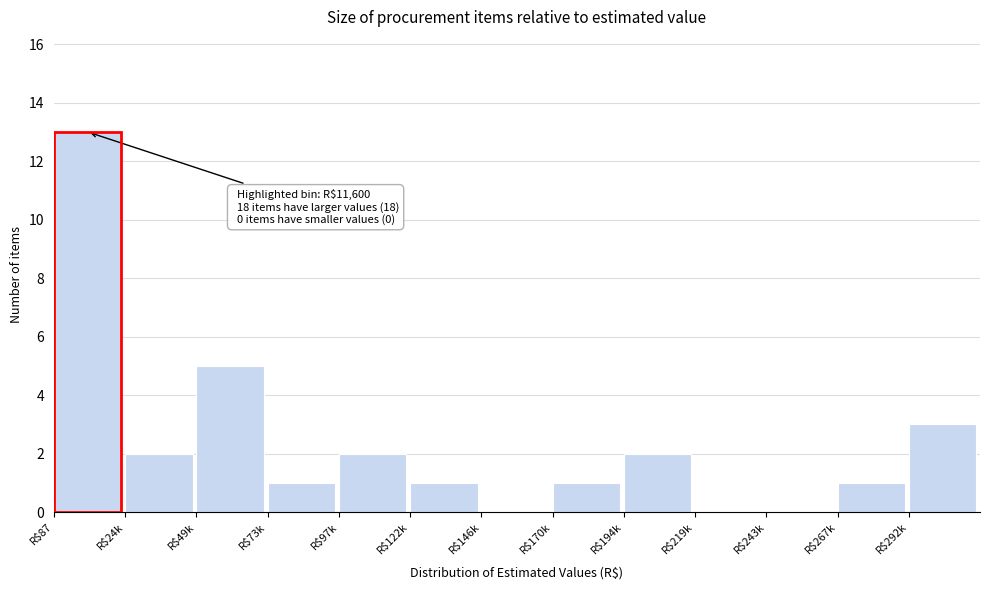

The value at R$49k is 2. True or false?

False